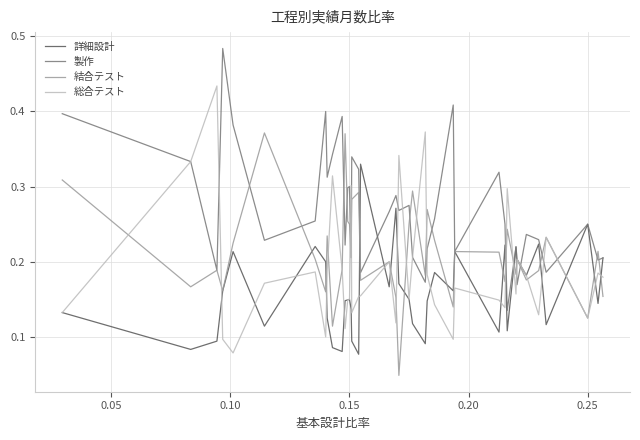

How many interior local peaks does the 製作 series have?

12